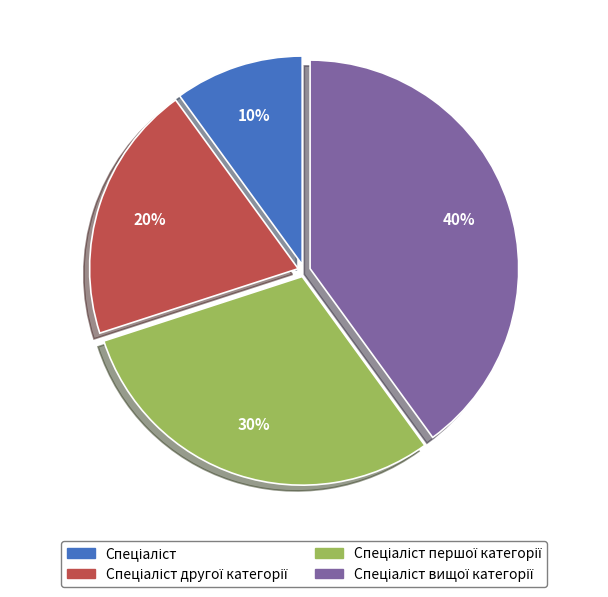

Does any single category account for the majority?

No